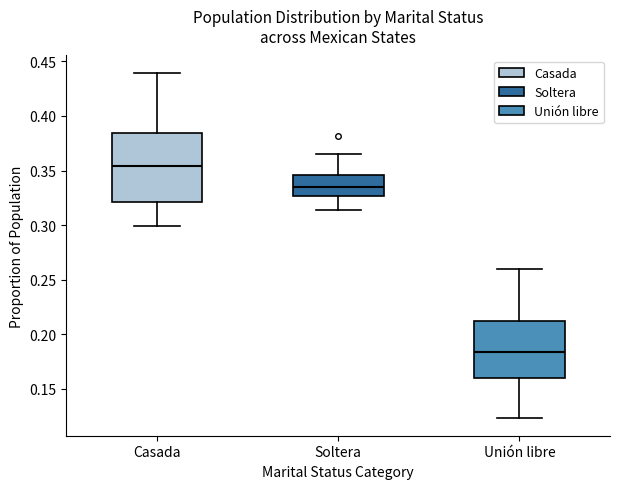

Comparing the boxes themselves (not the whiskers), which one is the tallest?

Casada